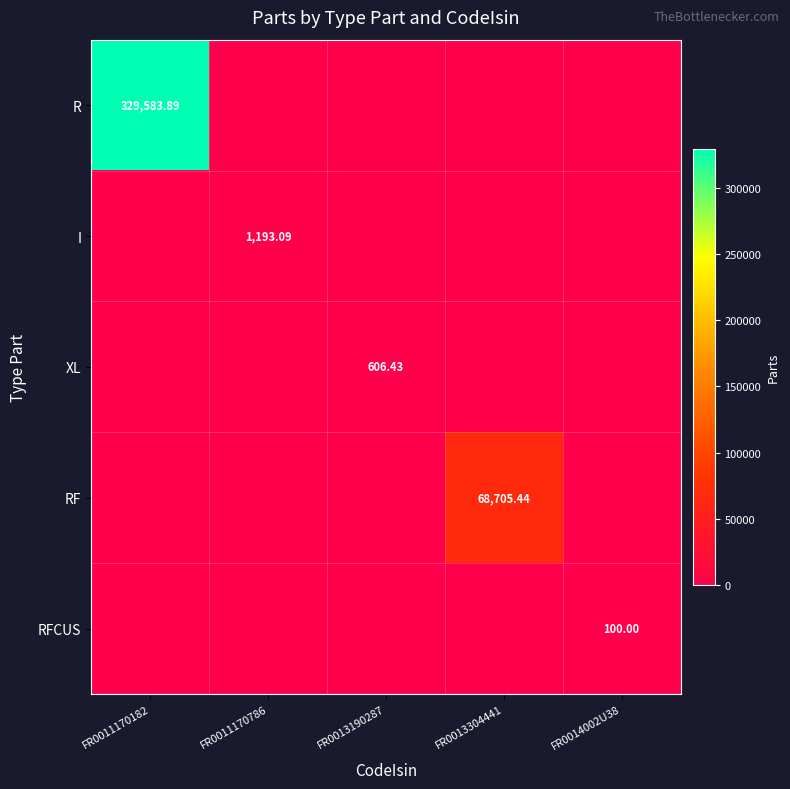

What is the highest value of the I series?

1193.1